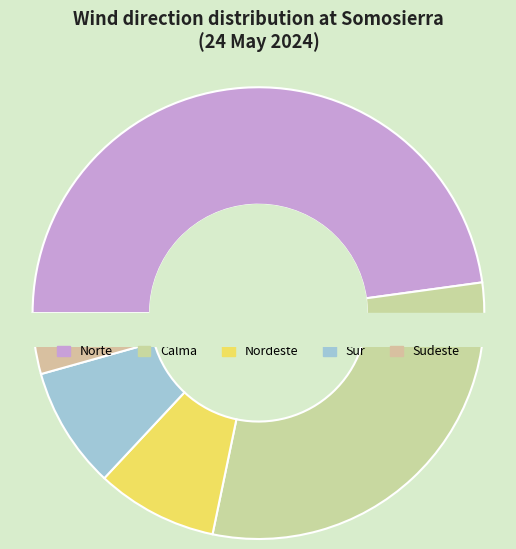

What percentage is NOT represented by Calma?

69.6%